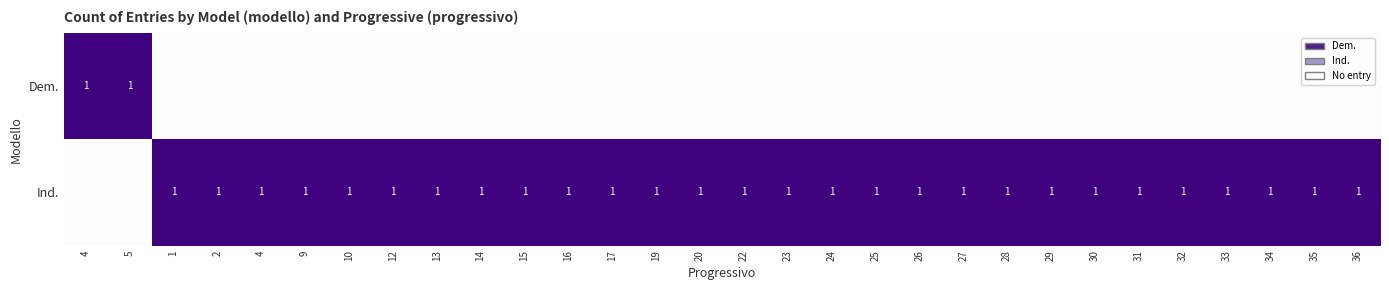

How many values in the Dem. series exceed 0?

2